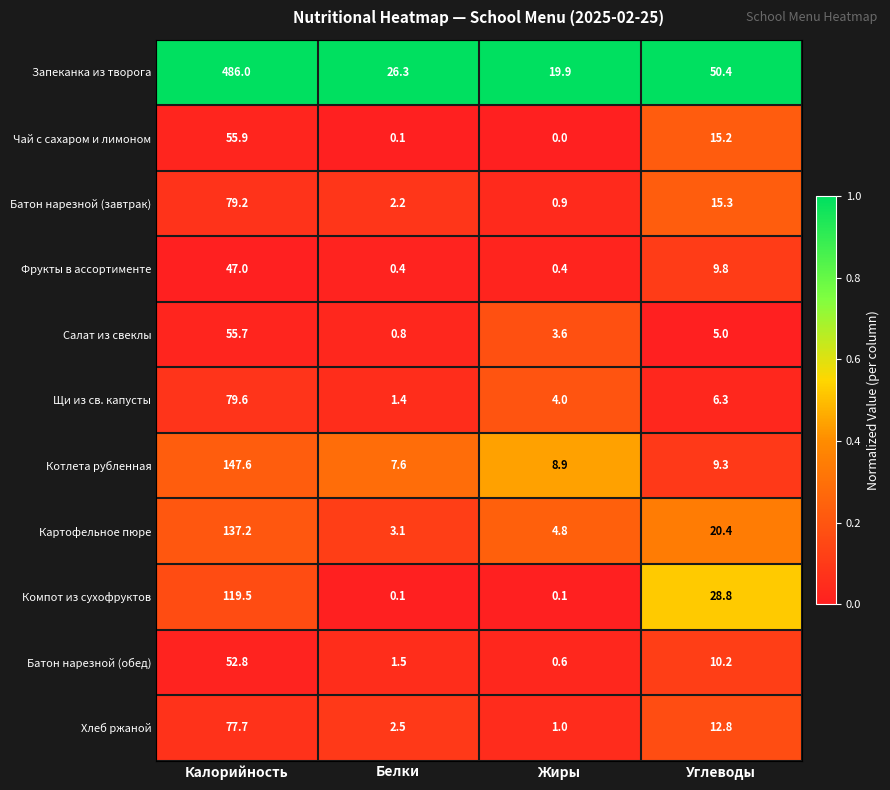

Where does the Салат из свеклы series first go above 5?

Калорийность